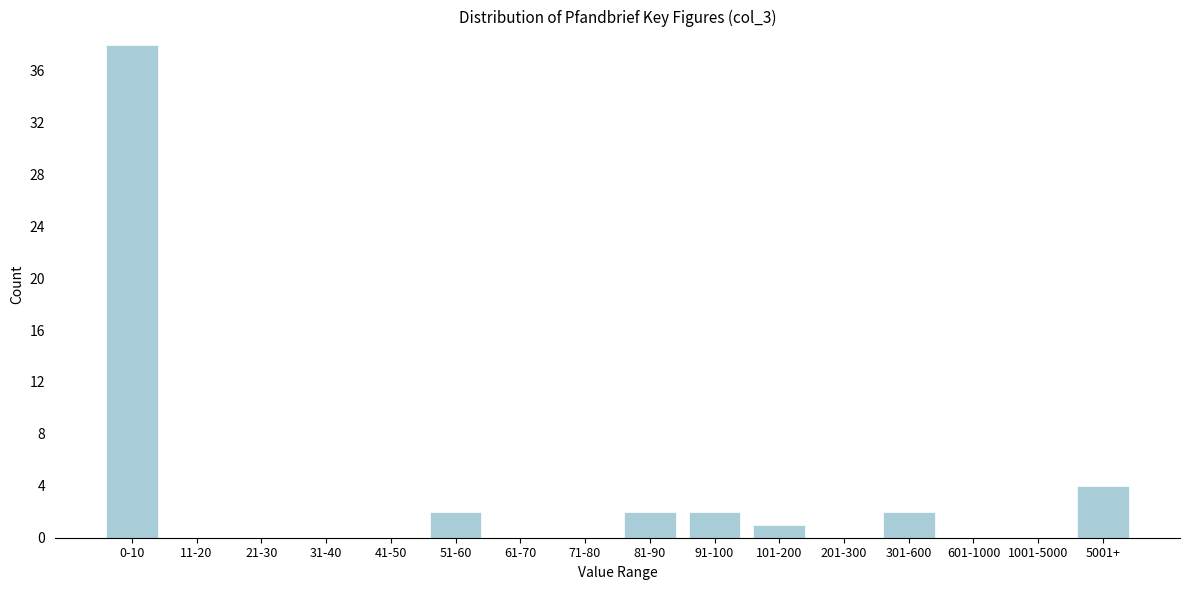

Reading left to right, what are all the values shown in this chart?

0-10=38	11-20=0	21-30=0	31-40=0	41-50=0	51-60=2	61-70=0	71-80=0	81-90=2	91-100=2	101-200=1	201-300=0	301-600=2	601-1000=0	1001-5000=0	5001+=4